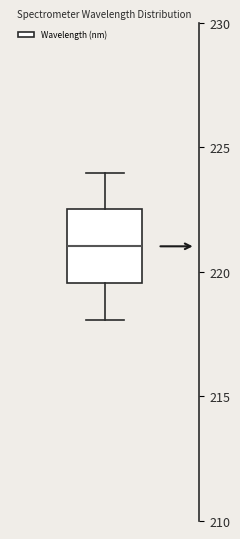

Where does the upper whisker of the box end on the y-axis? The values are not printed on the chart, so give them approximately, as read against the axis.

224.0